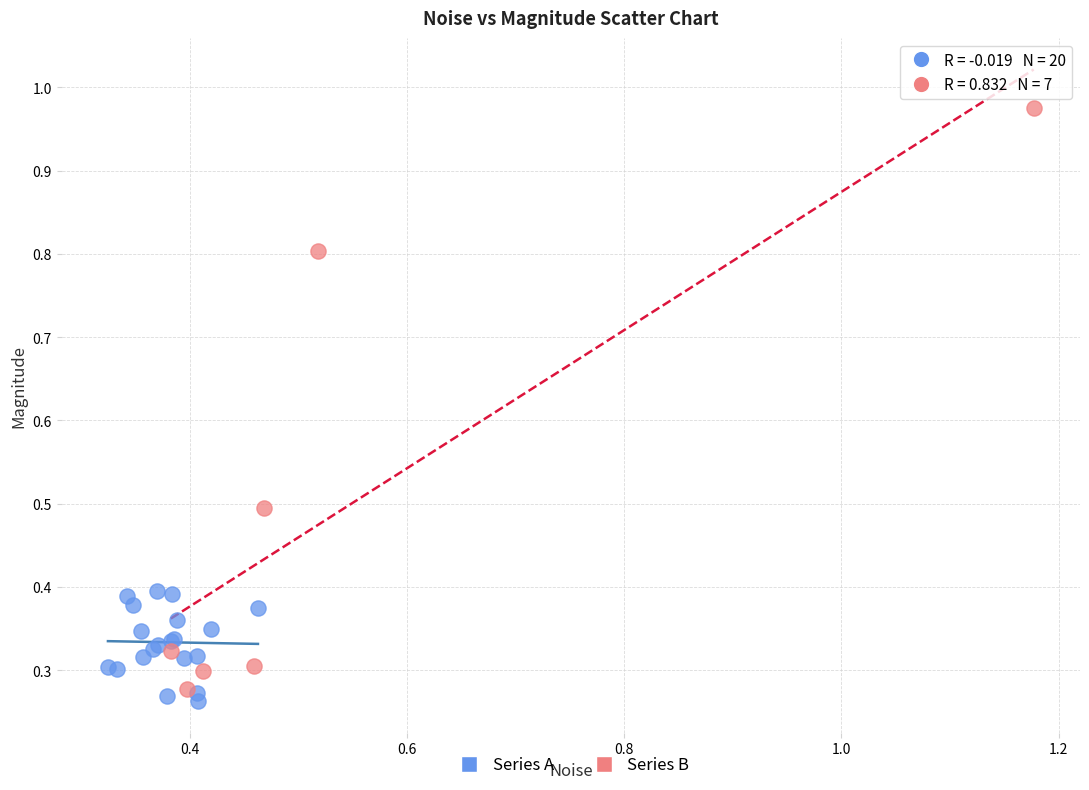

Which series reaches the minimum Y coordinate?

Series A